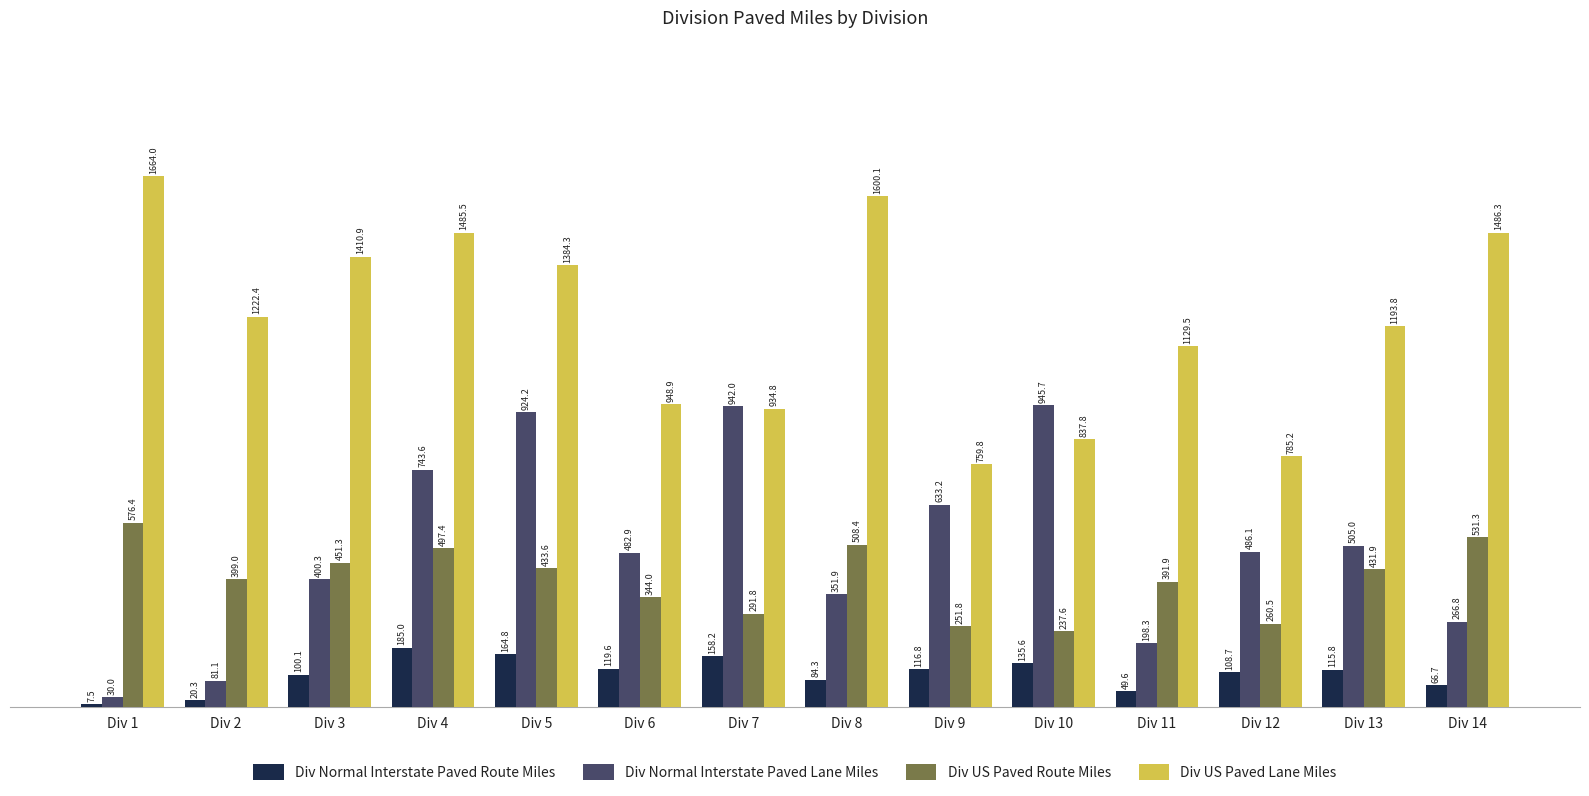

What are all the series names shown in the legend?

Div Normal Interstate Paved Route Miles, Div Normal Interstate Paved Lane Miles, Div US Paved Route Miles, Div US Paved Lane Miles